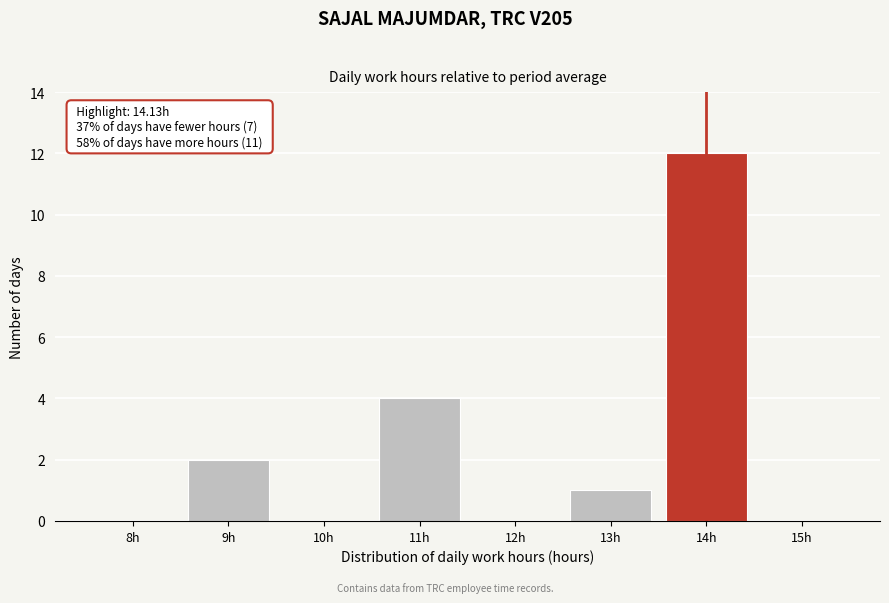

Reading left to right, transcribe all the data shown in this chart.

8h=0	9h=2	10h=0	11h=4	12h=0	13h=1	14h=12	15h=0